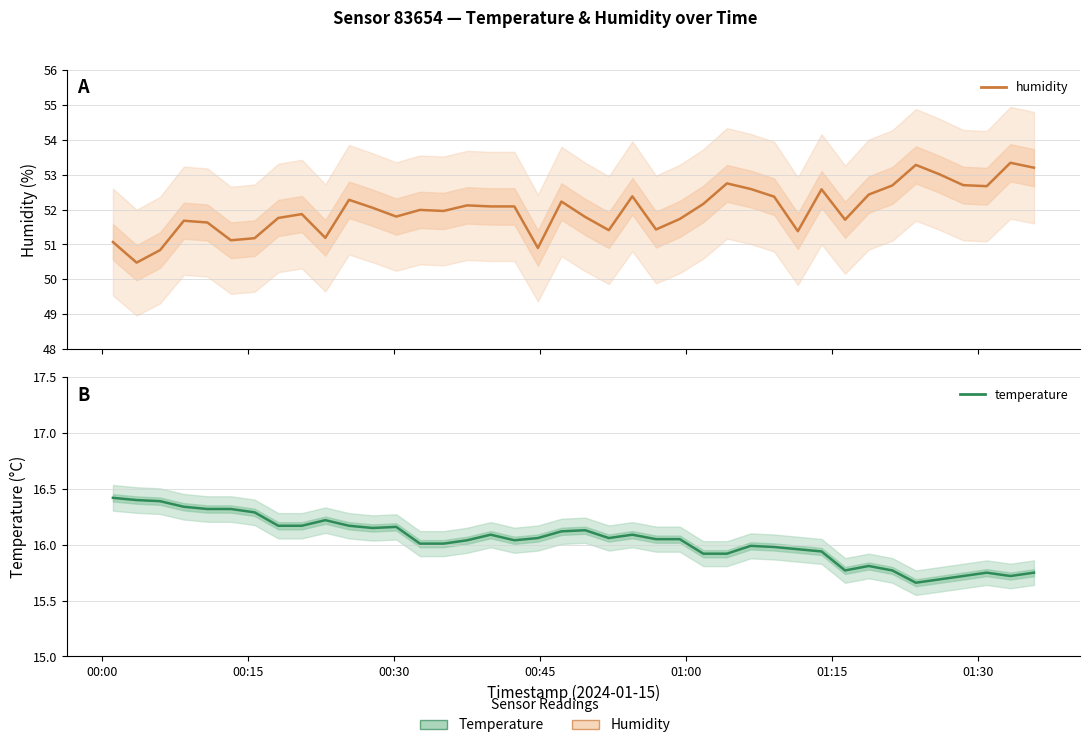

In temperature, how many points are lower than both neighbors (excluding endpoints)?

6